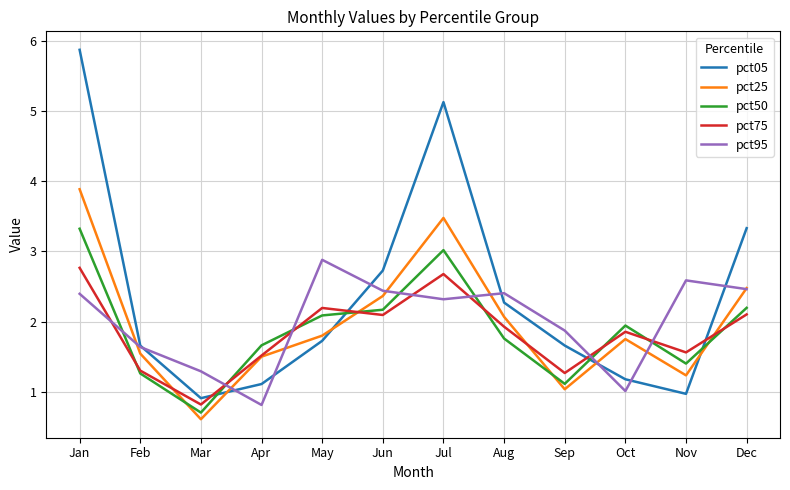

What is the total value across all series at Jan?

18.2